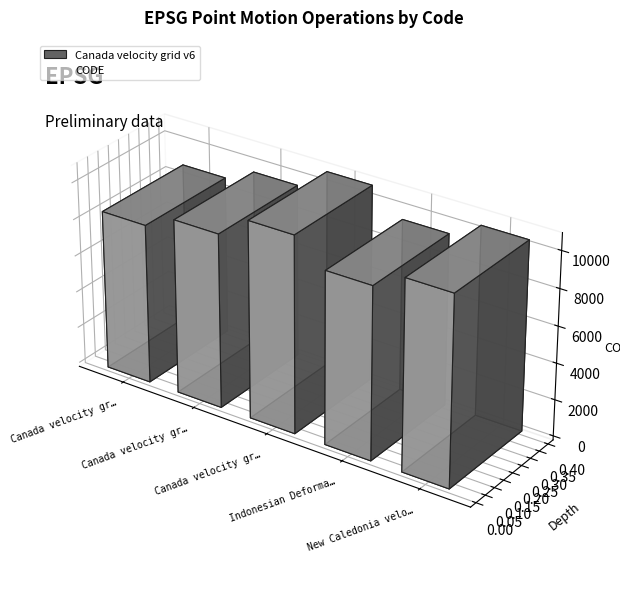

What is the label of the 4th bar from the right?

Canada velocity grid v7